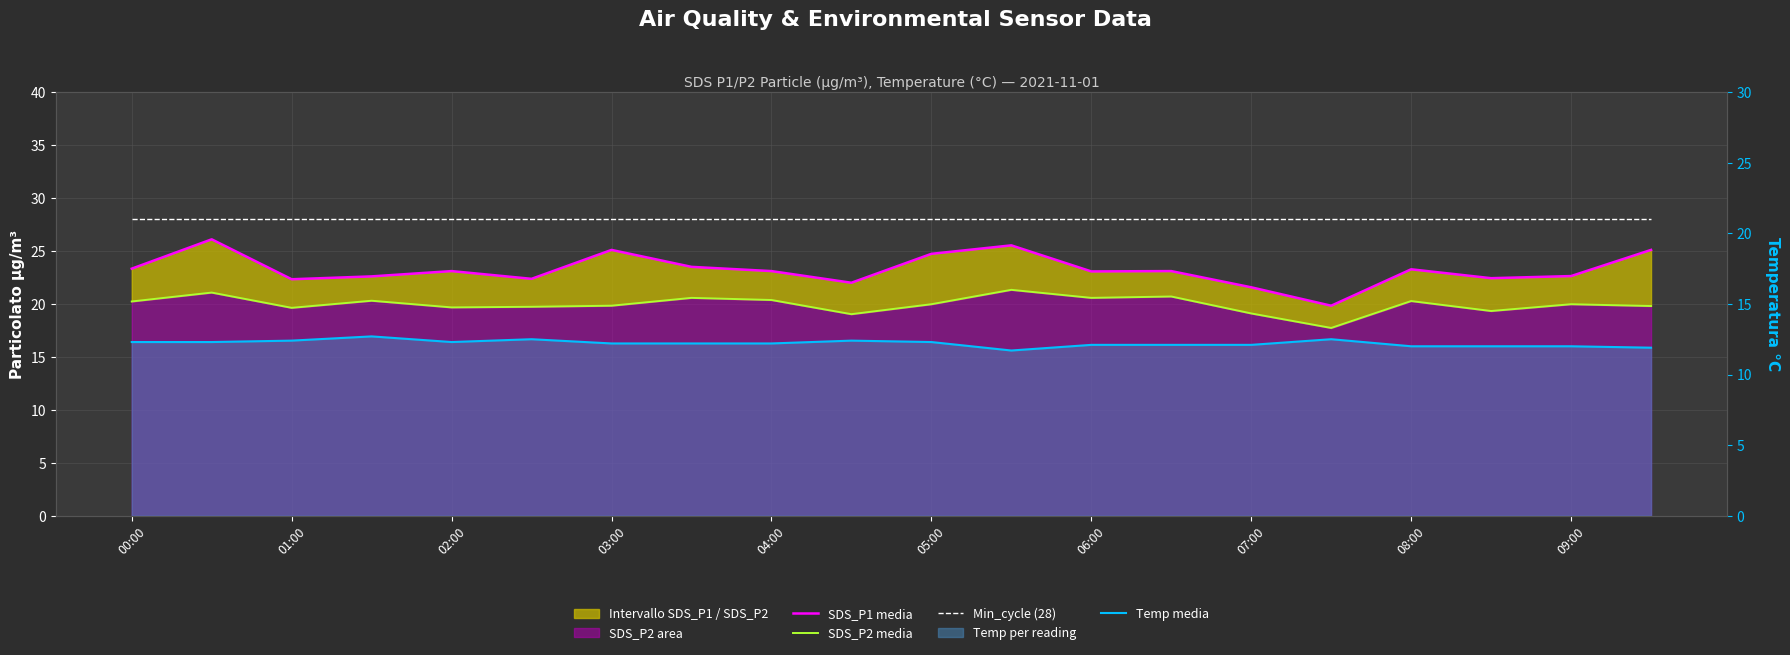

List the series in order of their peak value, highest first.

Min_cycle (28), SDS_P1 media, SDS_P2 media, Temp media